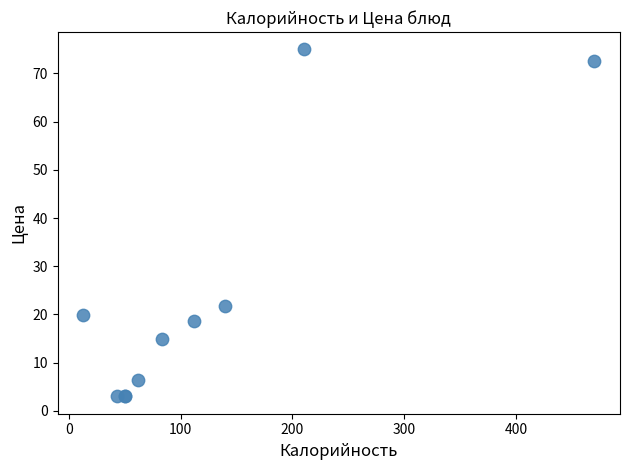

What Y value in the scatter plot is closest to 38?

21.7